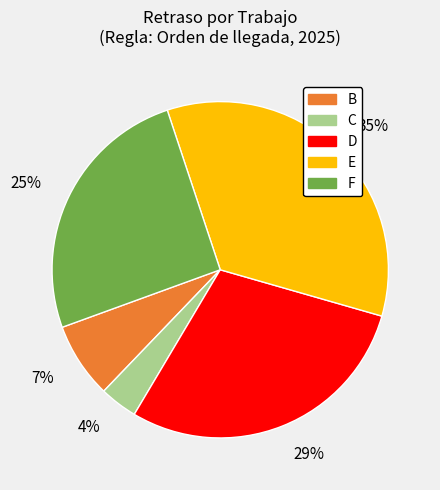

The 7% slice represents 1% of the pie. True or false?

False